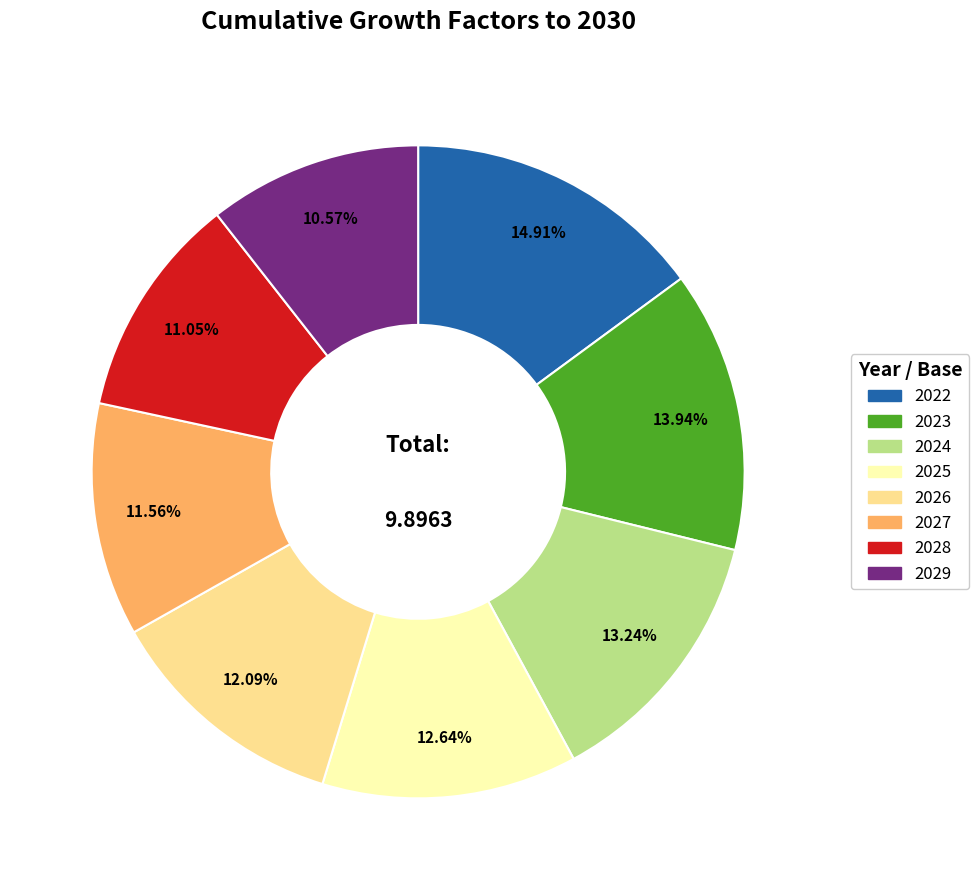

Which category has the biggest portion of the pie?

2022